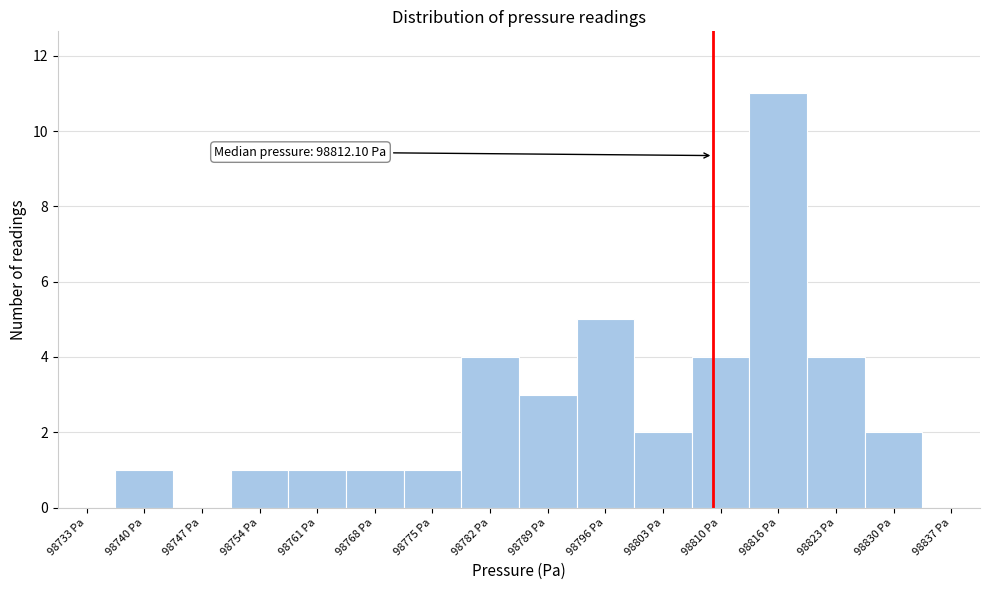

Reading right to left, list all the values displayed in this chart.

98837 Pa=0	98830 Pa=2	98823 Pa=4	98816 Pa=11	98810 Pa=4	98803 Pa=2	98796 Pa=5	98789 Pa=3	98782 Pa=4	98775 Pa=1	98768 Pa=1	98761 Pa=1	98754 Pa=1	98747 Pa=0	98740 Pa=1	98733 Pa=0